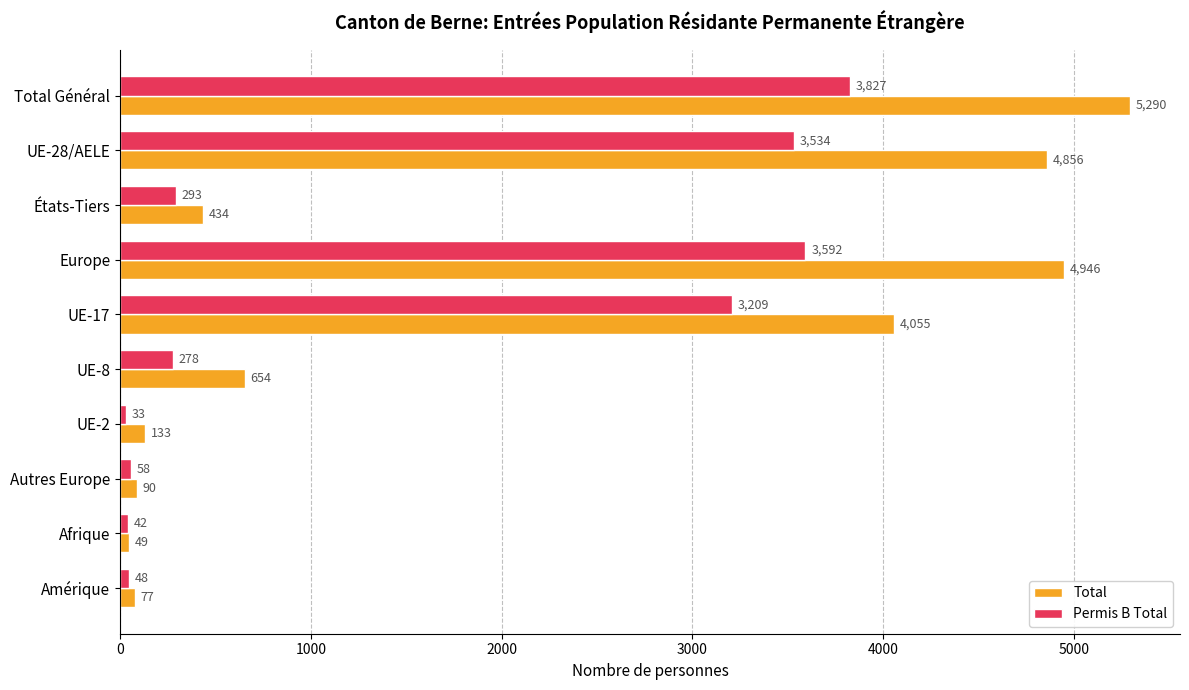

Rank the categories by Permis B Total value from highest to lowest.

Total Général, Europe, UE-28/AELE, UE-17, États-Tiers, UE-8, Autres Europe, Amérique, Afrique, UE-2